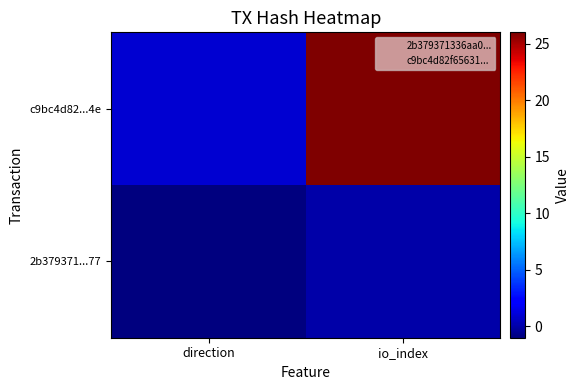

What is the spread (max minus min) of values at direction?

2